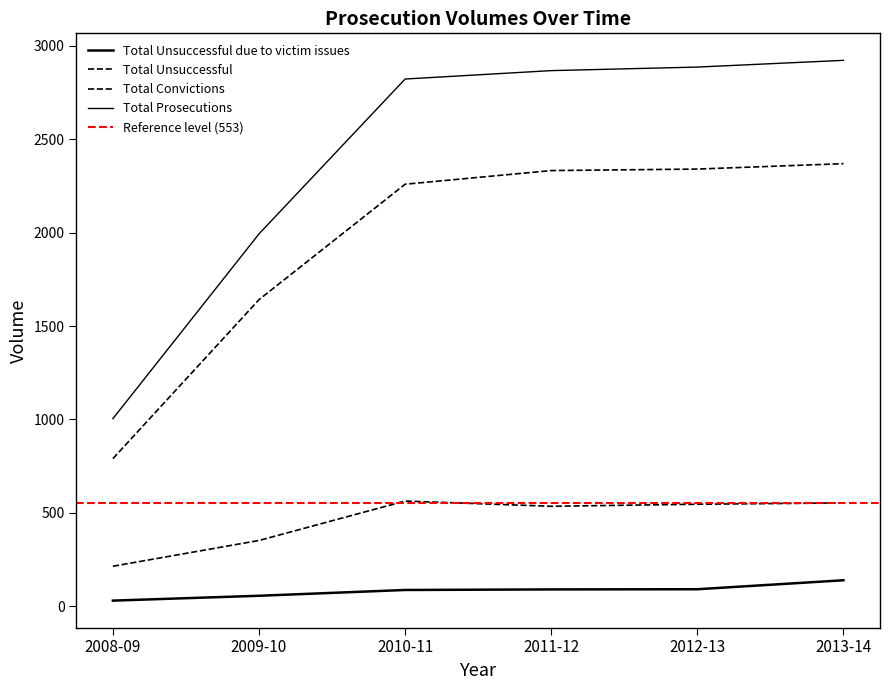

At which label is Total Convictions closest to 1579?

2009-10